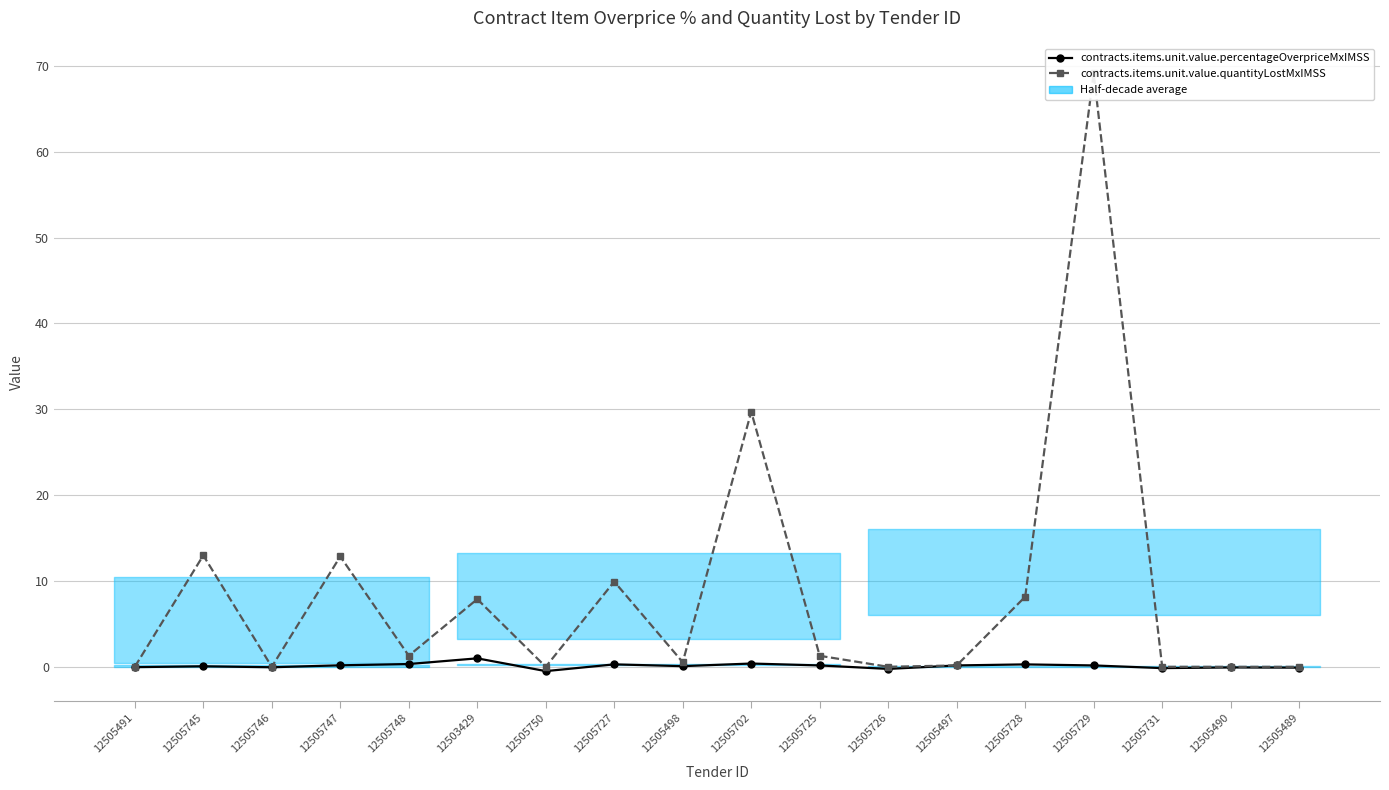

Between 12505747 and 12505490, which series saw the biggest shift?

contracts.items.unit.value.quantityLostMxIMSS